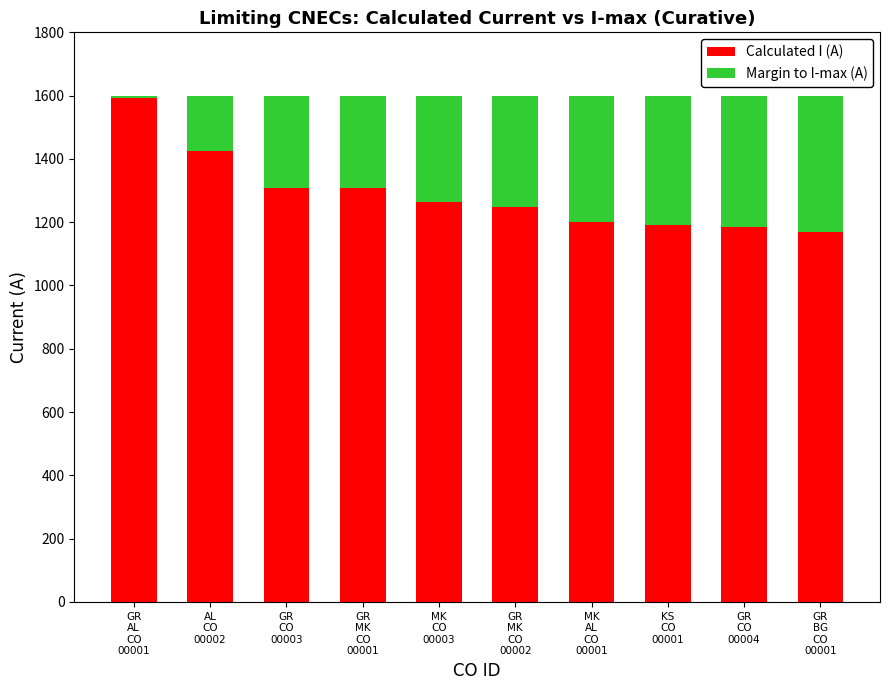

What is the sum of all Calculated I (A) values?

12894